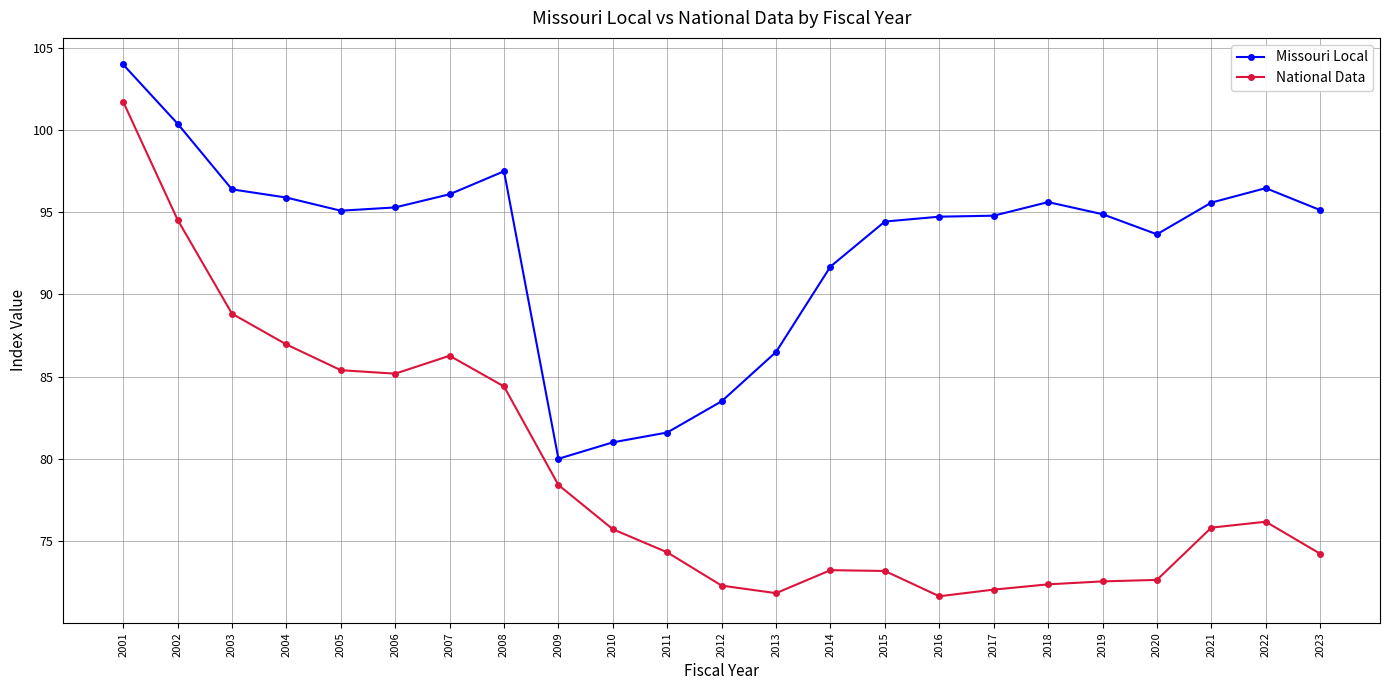

True or false: National Data has a value of 71.6 at 2016.

True